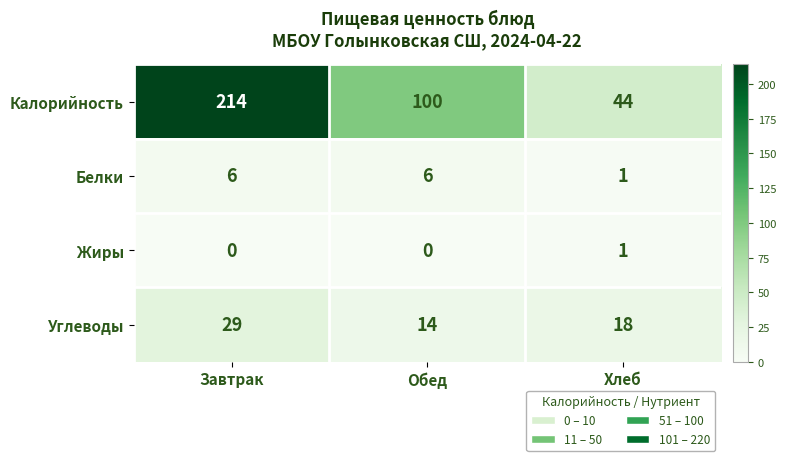

Count the Углеводы values in the range 14 to 29.

3